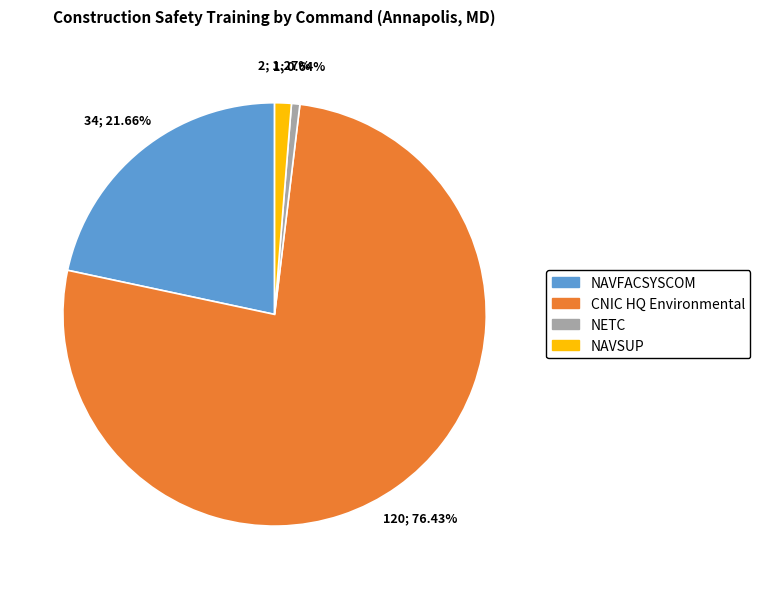

What is the total percentage of NETC and NAVSUP?

1.9%